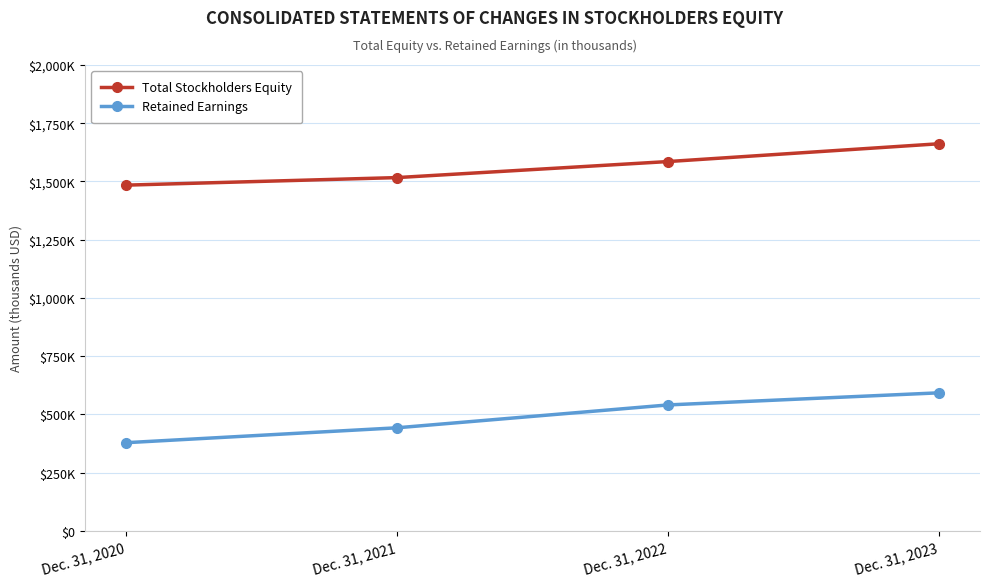

At which category is the sum across all series the highest?

Dec. 31, 2023